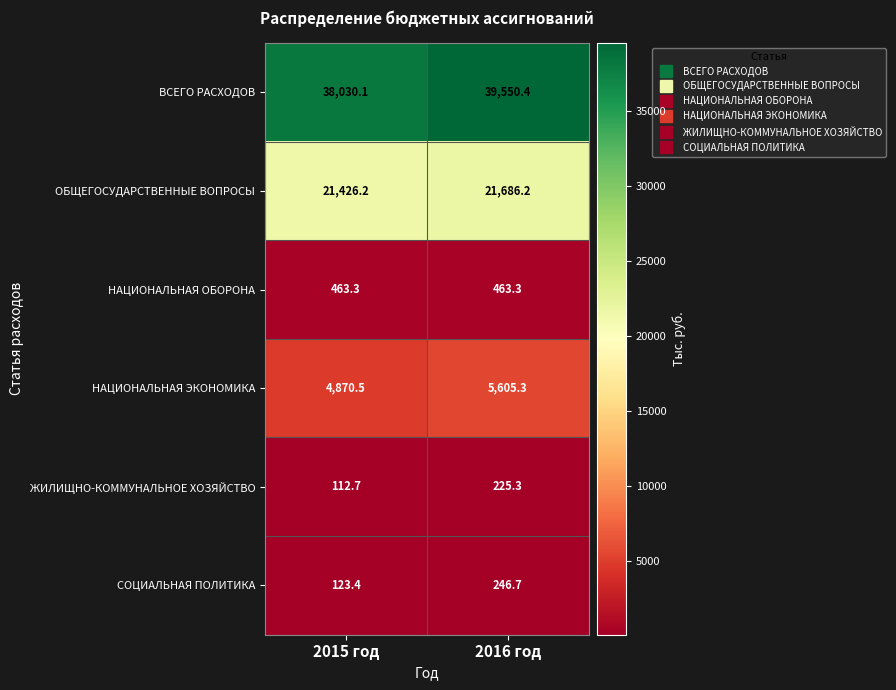

At which category is the sum across all series the highest?

2016 год